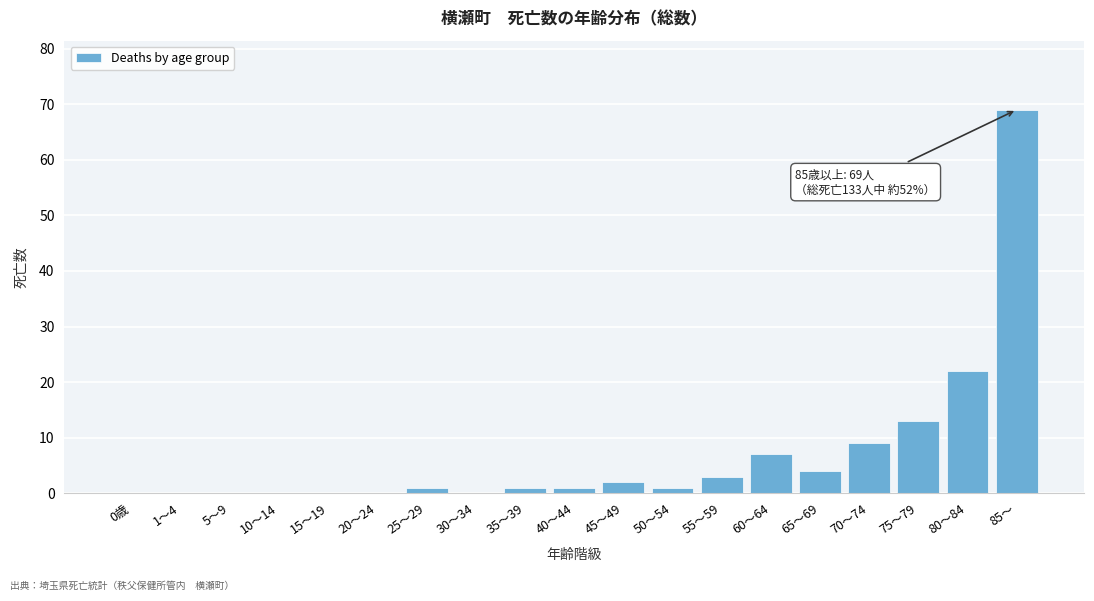

Reading left to right, what are all the values shown in this chart?

0歳=0	1～4=0	5～9=0	10～14=0	15～19=0	20～24=0	25～29=1	30～34=0	35～39=1	40～44=1	45～49=2	50～54=1	55～59=3	60～64=7	65～69=4	70～74=9	75～79=13	80～84=22	85～=69